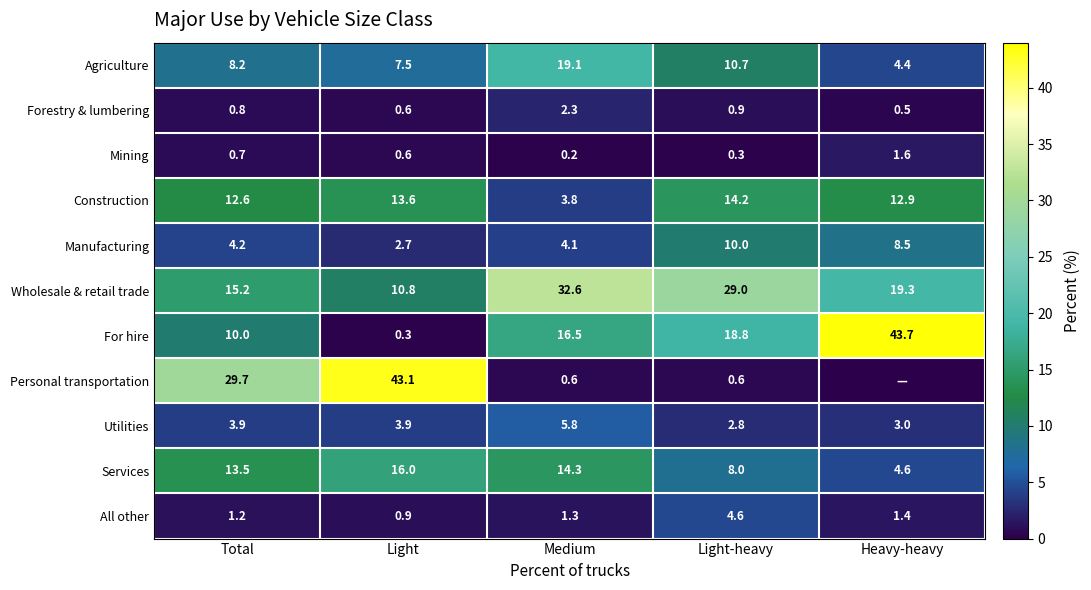

Between Total and Light-heavy, which series saw the biggest shift?

Personal transportation